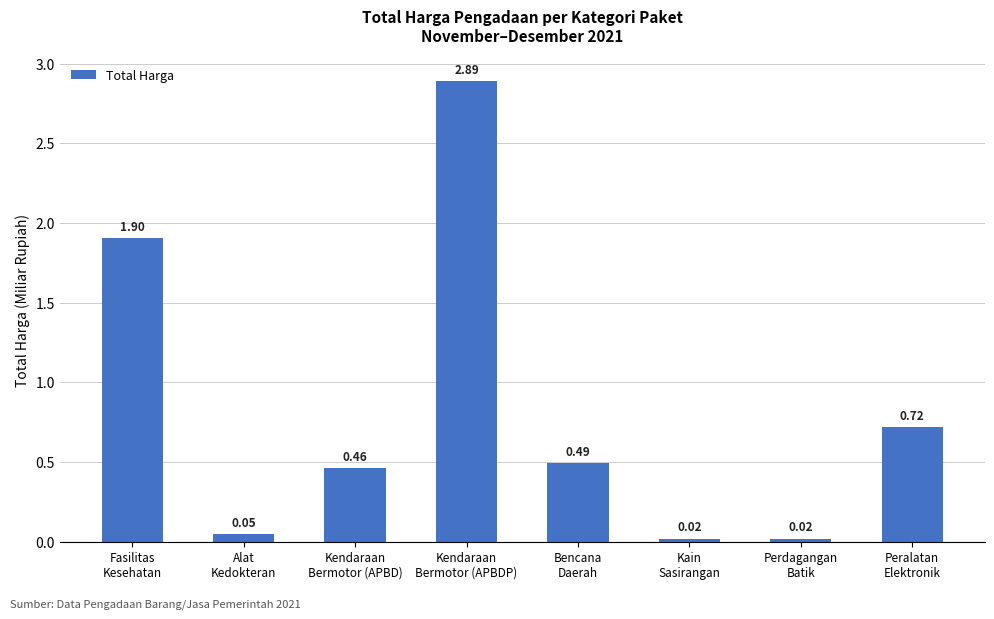

Read the value at Fasilitas
Kesehatan.

1.9